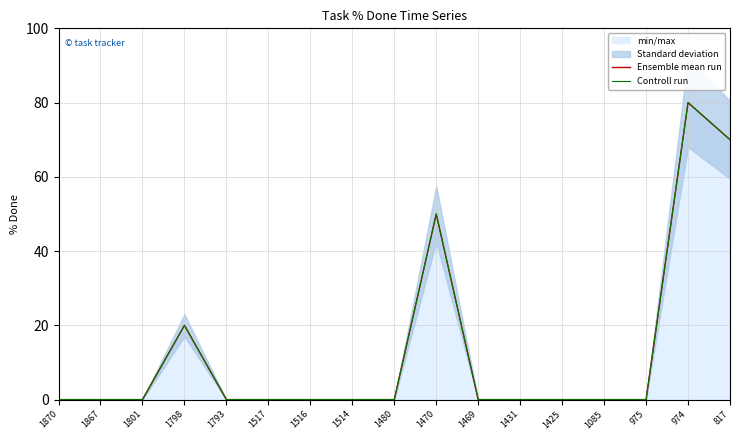

At how many categories does at least one series exceed 44?

3